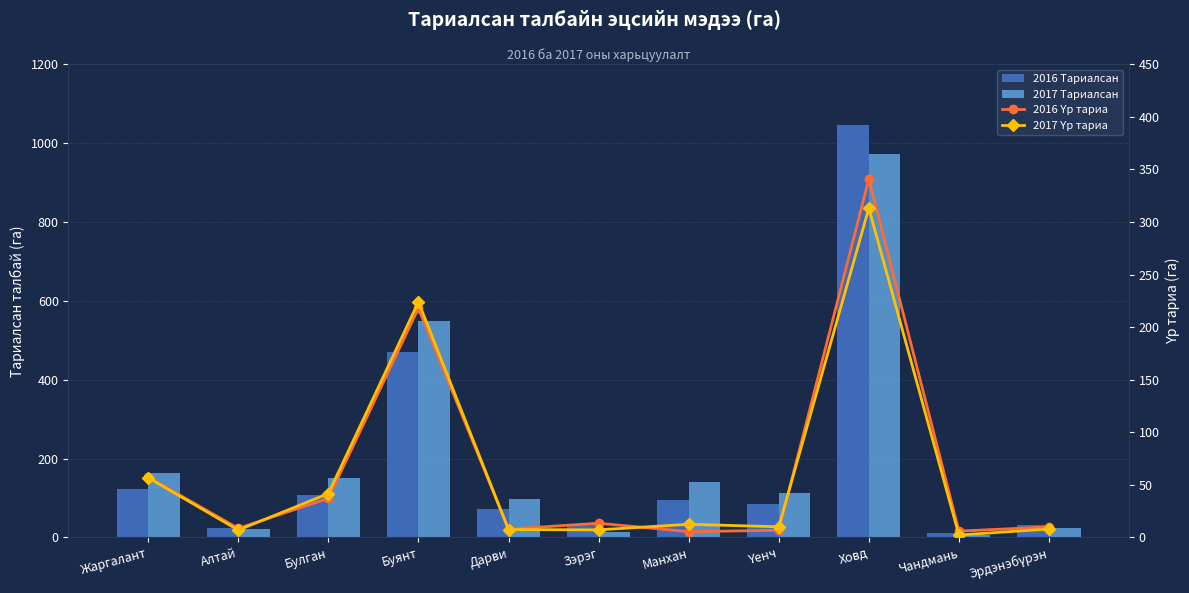

What is the label of the 6th bar from the left?

Зэрэг